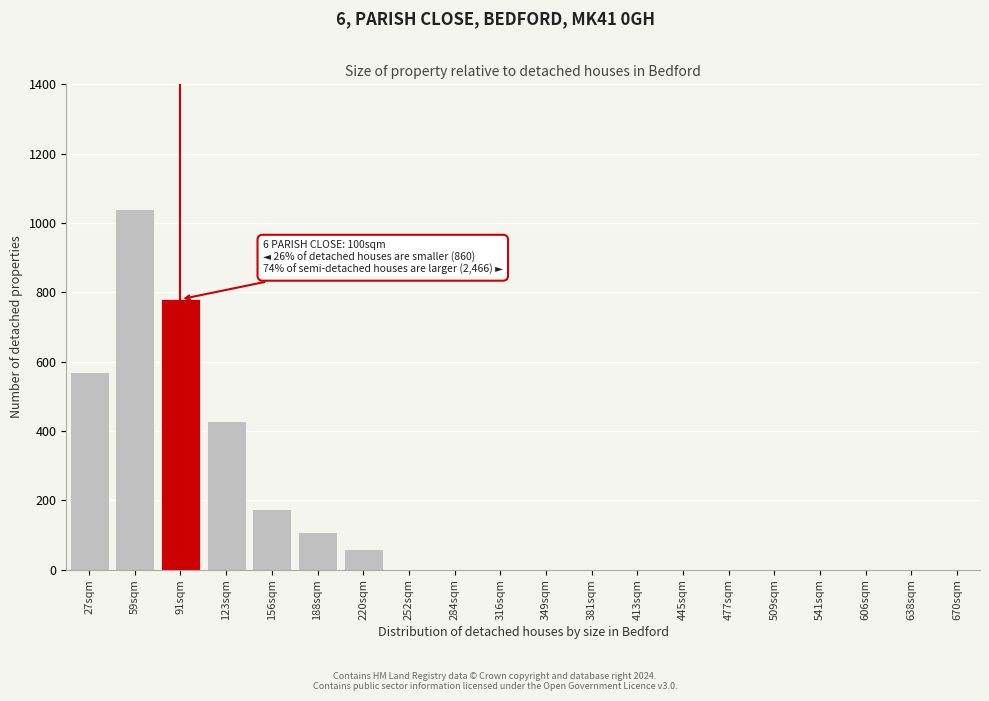

Reading left to right, extract all data points from this chart.

27sqm=570	59sqm=1040	91sqm=780	123sqm=430	156sqm=175	188sqm=110	220sqm=60	252sqm=0	284sqm=0	316sqm=0	349sqm=0	381sqm=0	413sqm=0	445sqm=0	477sqm=0	509sqm=0	541sqm=0	606sqm=0	638sqm=0	670sqm=0